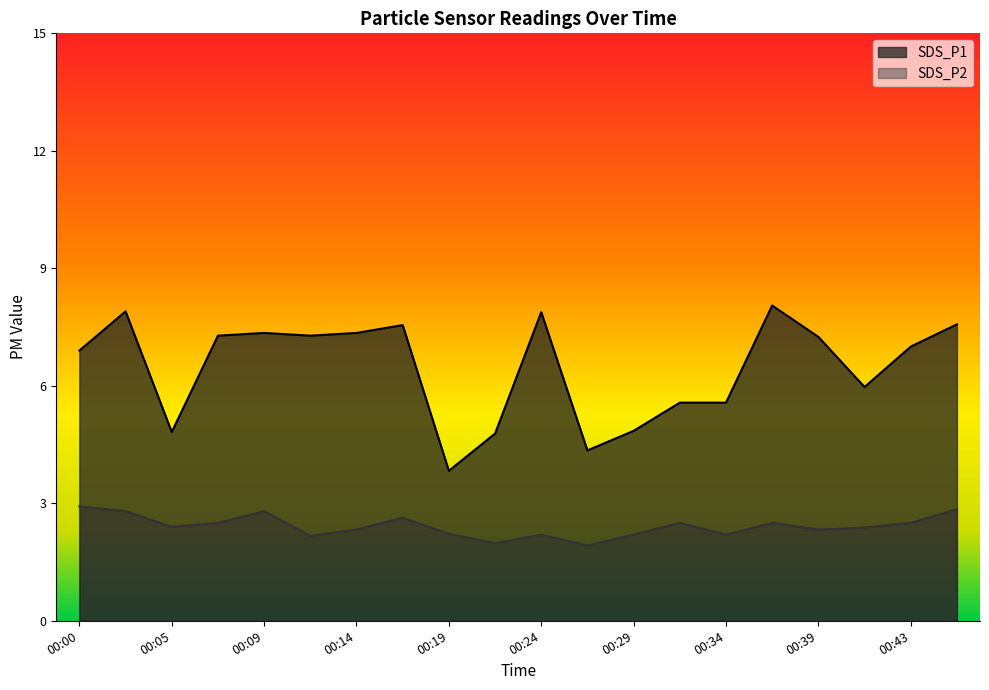

True or false: SDS_P1 and SDS_P2 intersect in this chart.

False